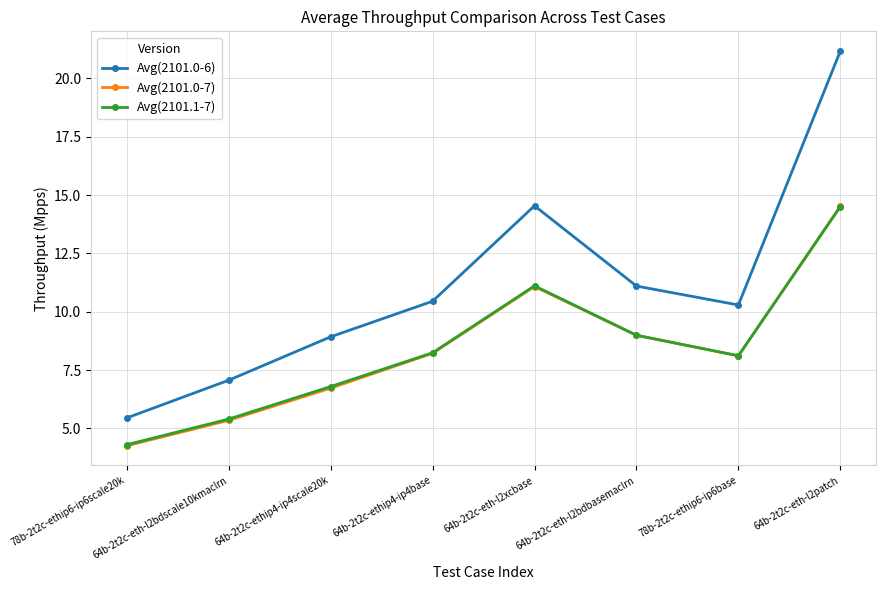

What position from the right is 78b-2t2c-ethip6-ip6base?

2